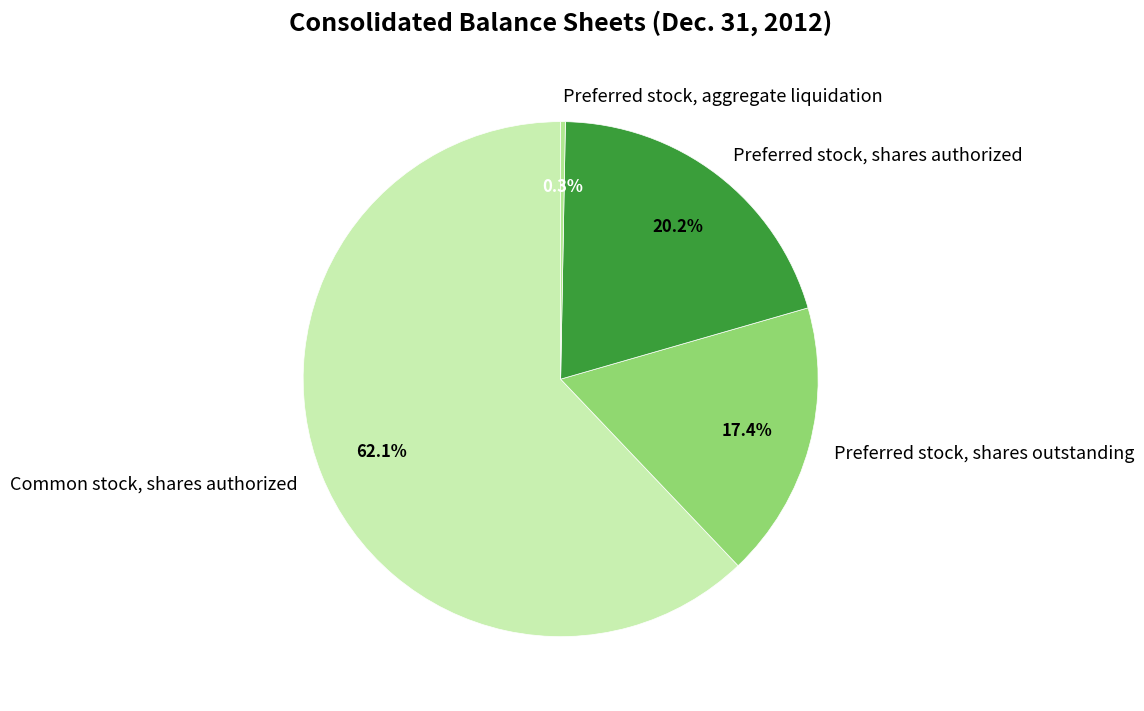

What percentage do Preferred stock, shares authorized and Common stock, shares authorized together represent?

82.3%